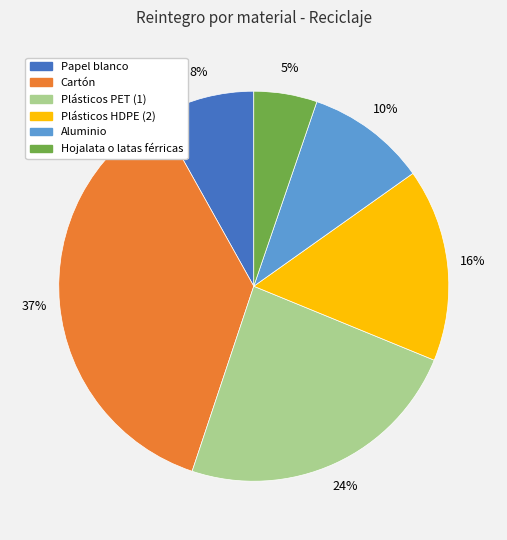

Which has a higher value, Cartón or Papel blanco?

Cartón